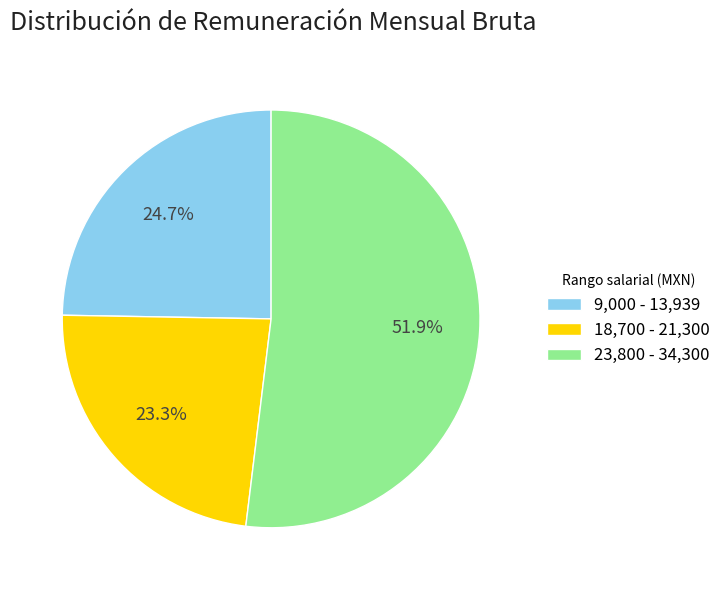

Which slice is the largest?

23,800 - 34,300